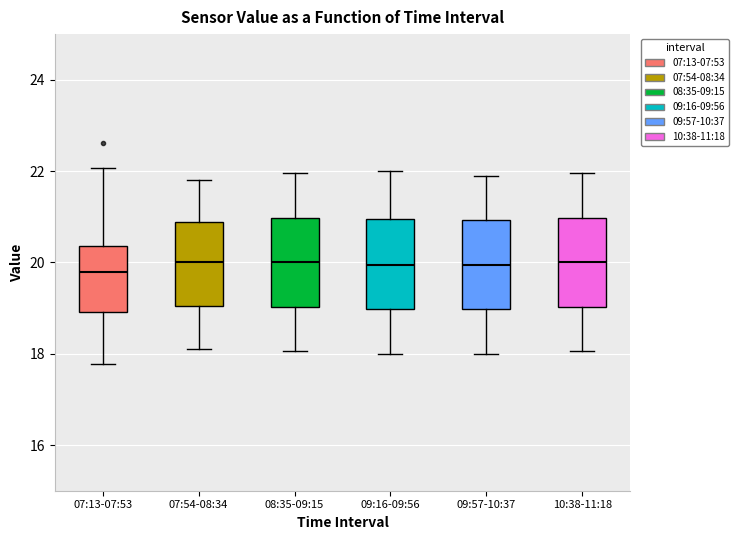

Where does the lower whisker of the box for 10:38-11:18 end on the y-axis? The values are not printed on the chart, so give them approximately, as read against the axis.

18.0